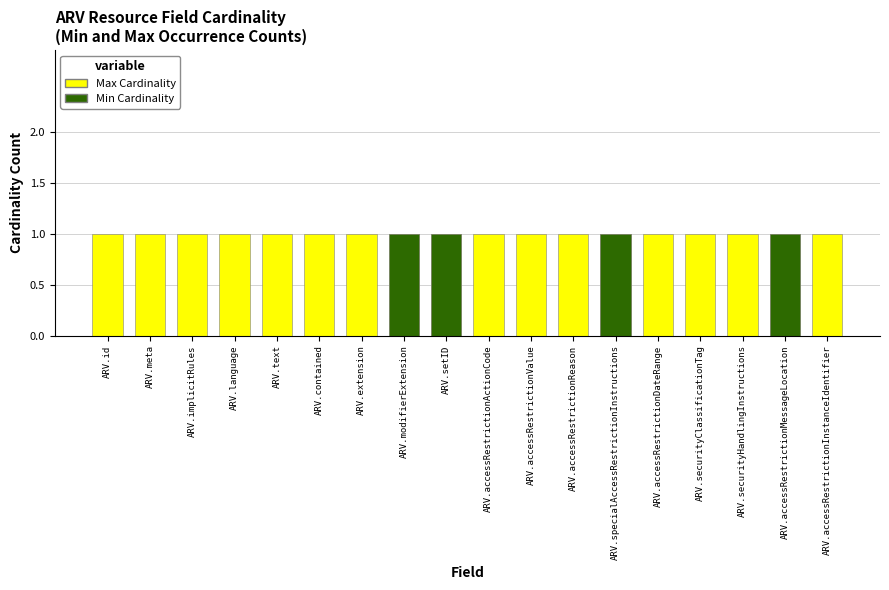

At which category is the sum across all series the highest?

ARV.modifierExtension